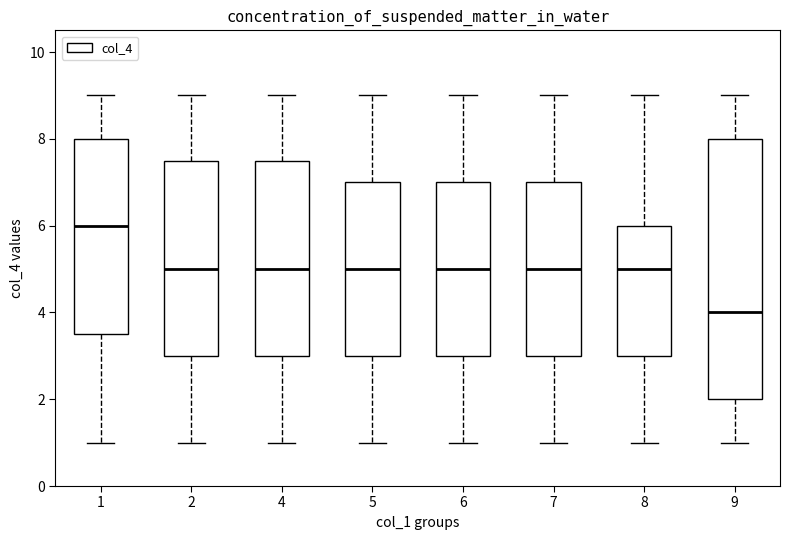

Reading left to right, transcribe this box plot: for each box, give where its median line is, the range the box spans, and where its two whiskers end, as read against the y-axis. The values are not printed on the chart, so give them approximately, as read against the axis.

1: median 6.0, box 3.6 to 8.0, whiskers 1.0 to 9.0
2: median 5.0, box 3.0 to 7.6, whiskers 1.0 to 9.0
4: median 5.0, box 3.0 to 7.6, whiskers 1.0 to 9.0
5: median 5.0, box 3.0 to 7.0, whiskers 1.0 to 9.0
6: median 5.0, box 3.0 to 7.0, whiskers 1.0 to 9.0
7: median 5.0, box 3.0 to 7.0, whiskers 1.0 to 9.0
8: median 5.0, box 3.0 to 6.0, whiskers 1.0 to 9.0
9: median 4.0, box 2.0 to 8.0, whiskers 1.0 to 9.0